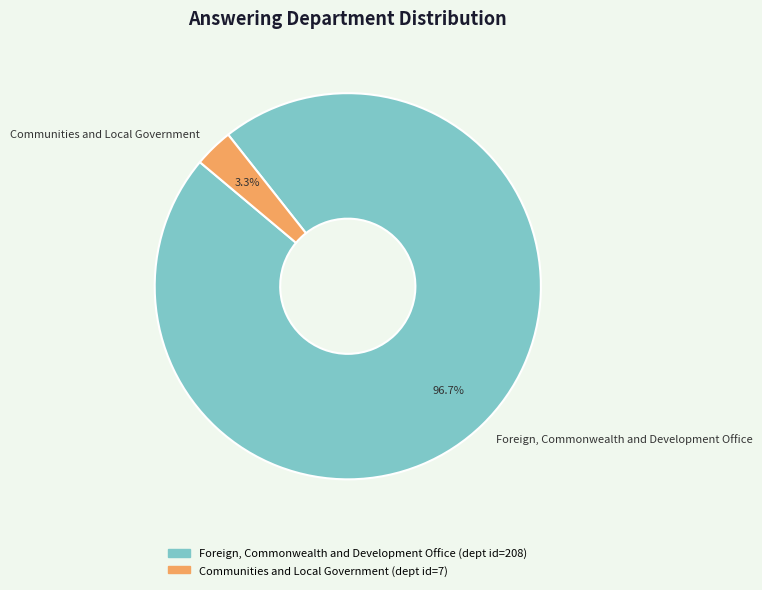

To the nearest percent, what is the average slice percentage?

50%